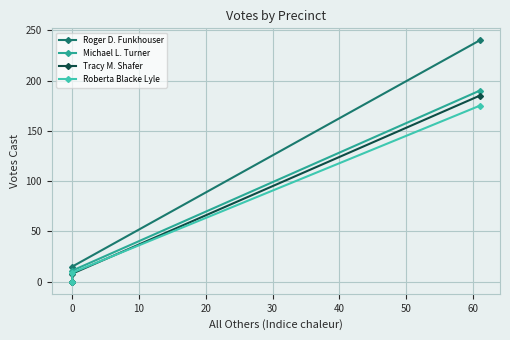

Is it true that Michael L. Turner equals 281 at −10?

False